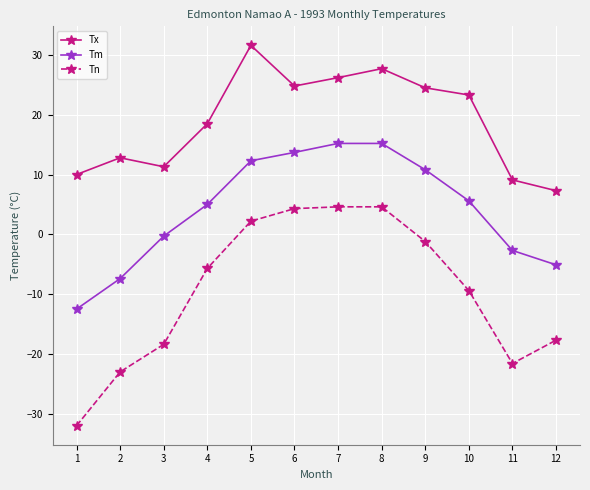

Is the value of Tx at 8 greater than the value of Tm at 11?

Yes